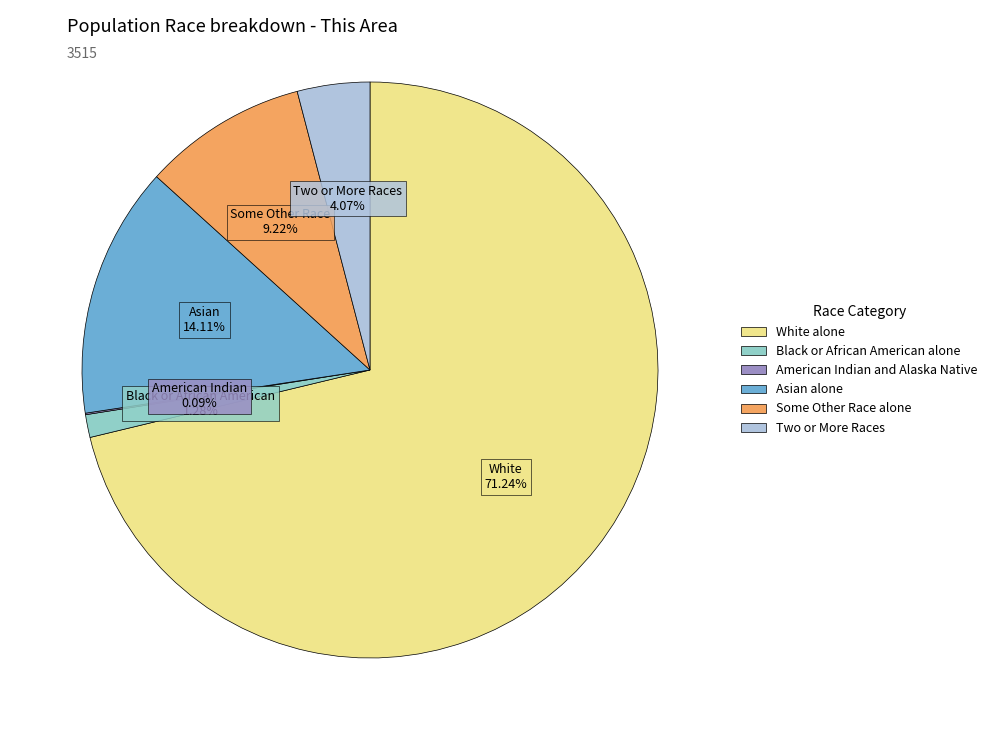

Combined, do White alone and Asian alone account for over 50%?

Yes